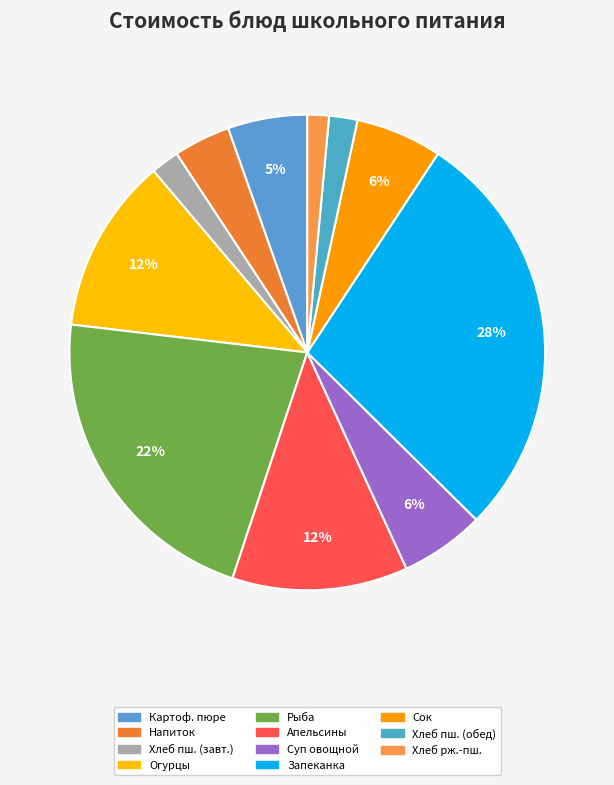

Is there any slice that represents more than half of the pie?

No